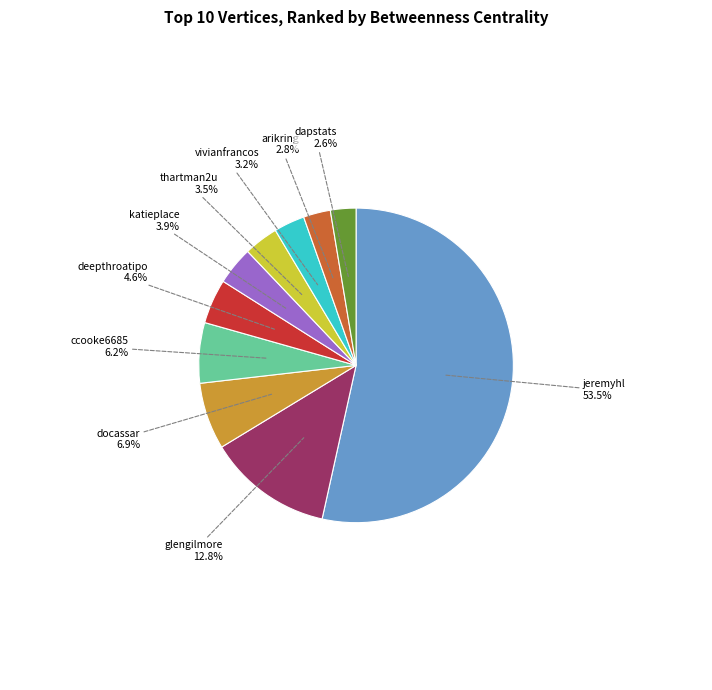

Is there a majority slice in this chart?

Yes